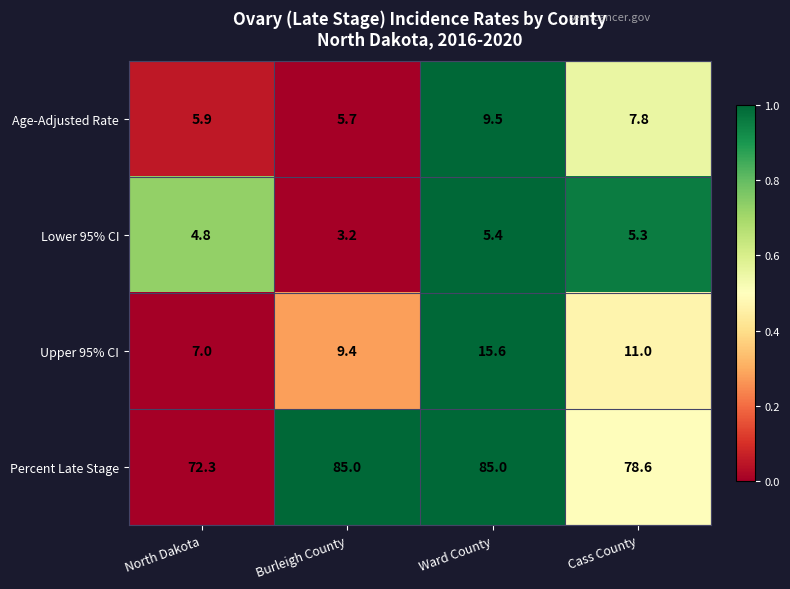

Reading right to left, extract all data points from this chart.

Age-Adjusted Rate: 7.8	9.5	5.7	5.9
Lower 95% CI: 5.3	5.4	3.2	4.8
Upper 95% CI: 11.0	15.6	9.4	7.0
Percent Late Stage: 78.6	85.0	85.0	72.3